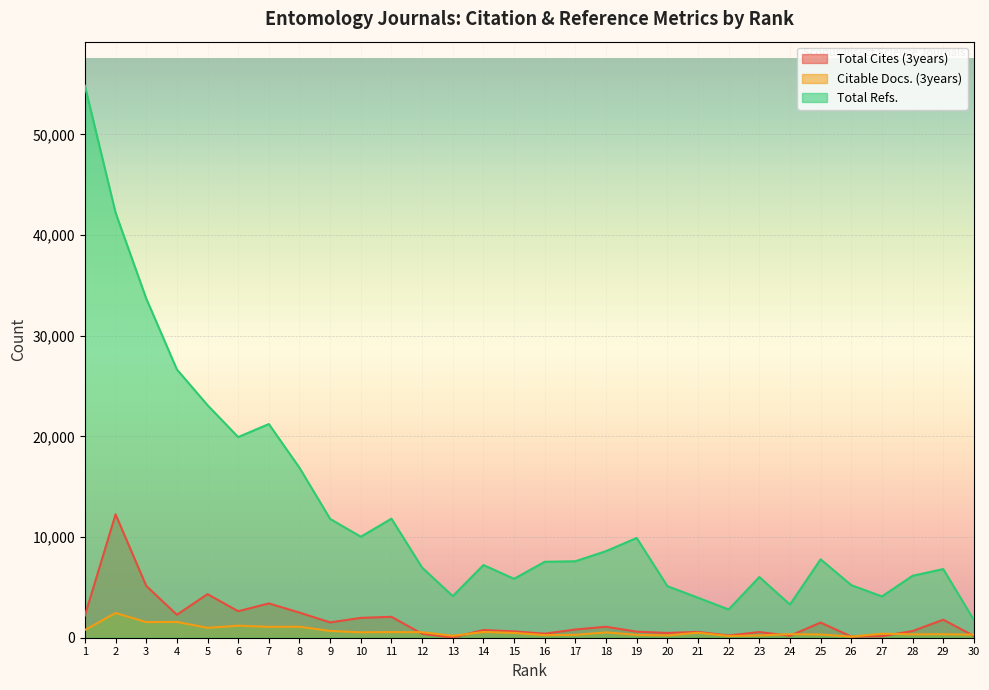

Which series has the largest total across all categories?

Total Refs.